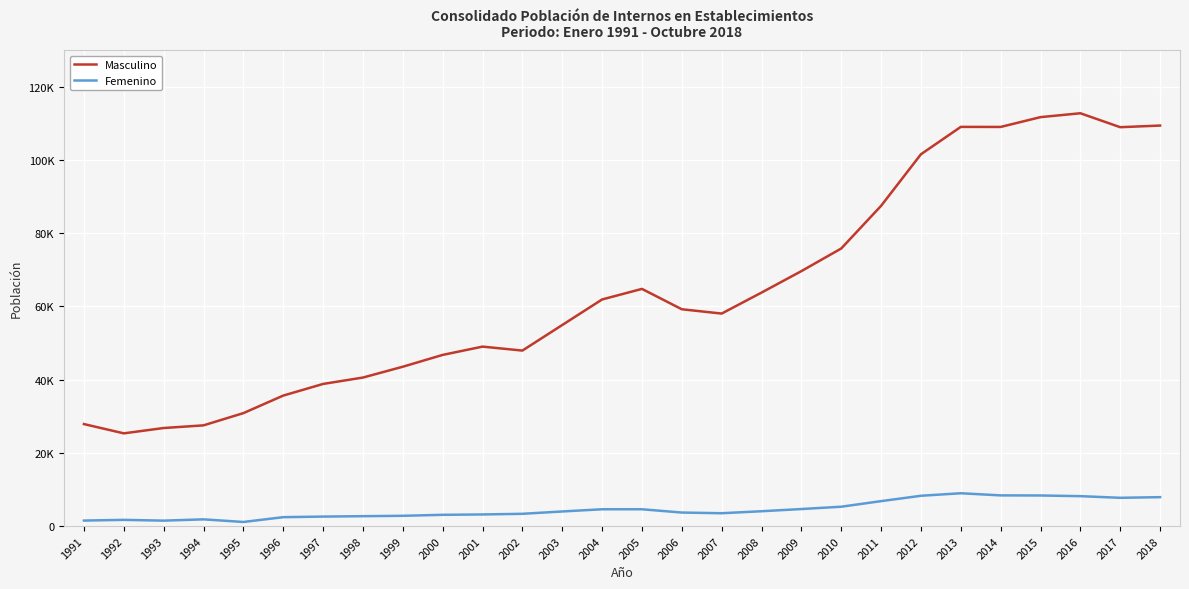

True or false: Femenino and Masculino intersect in this chart.

False